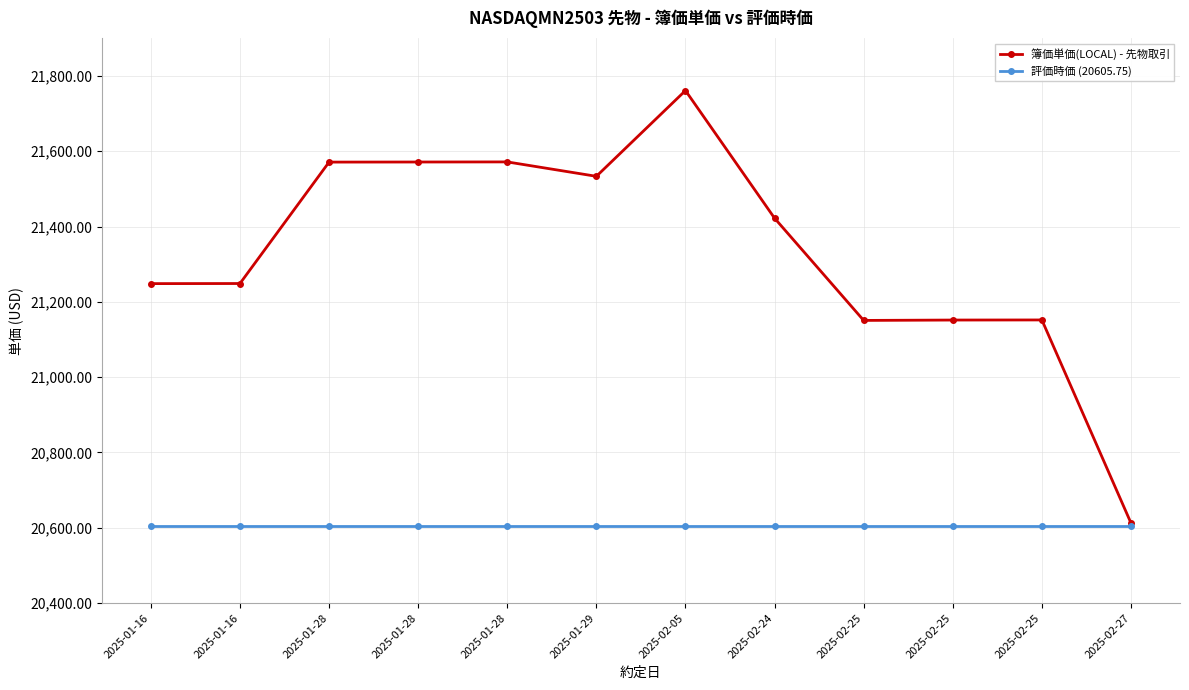

Does the chart display data point markers on the line(s)?

Yes